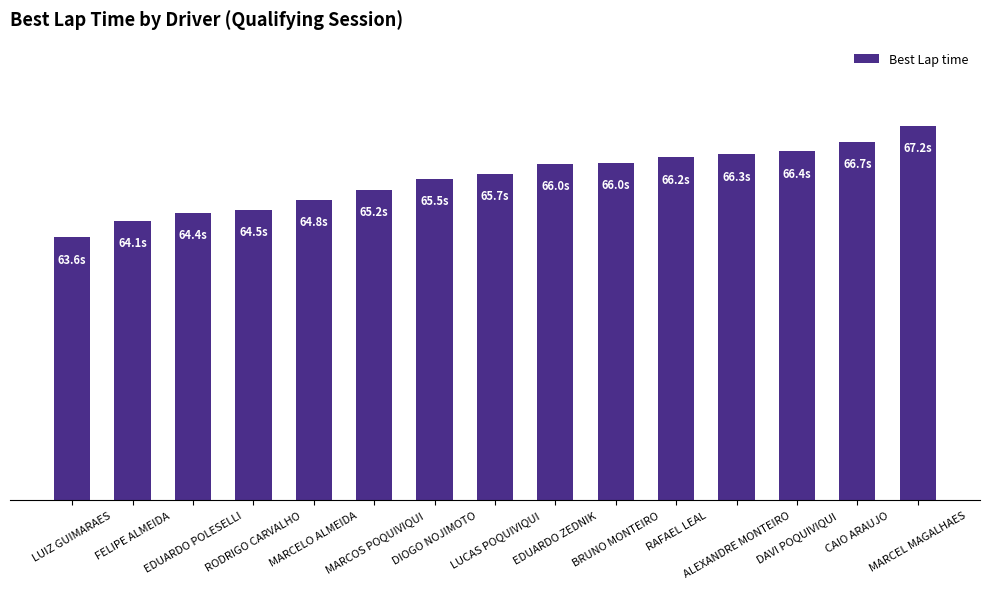

Reading left to right, what are all the values shown in this chart?

LUIZ GUIMARAES=63.6	FELIPE ALMEIDA=64.1	EDUARDO POLESELLI=64.4	RODRIGO CARVALHO=64.5	MARCELO ALMEIDA=64.8	MARCOS POQUIVIQUI=65.2	DIOGO NOJIMOTO=65.5	LUCAS POQUIVIQUI=65.7	EDUARDO ZEDNIK=66.0	BRUNO MONTEIRO=66.0	RAFAEL LEAL=66.2	ALEXANDRE MONTEIRO=66.3	DAVI POQUIVIQUI=66.4	CAIO ARAUJO=66.7	MARCEL MAGALHAES=67.2